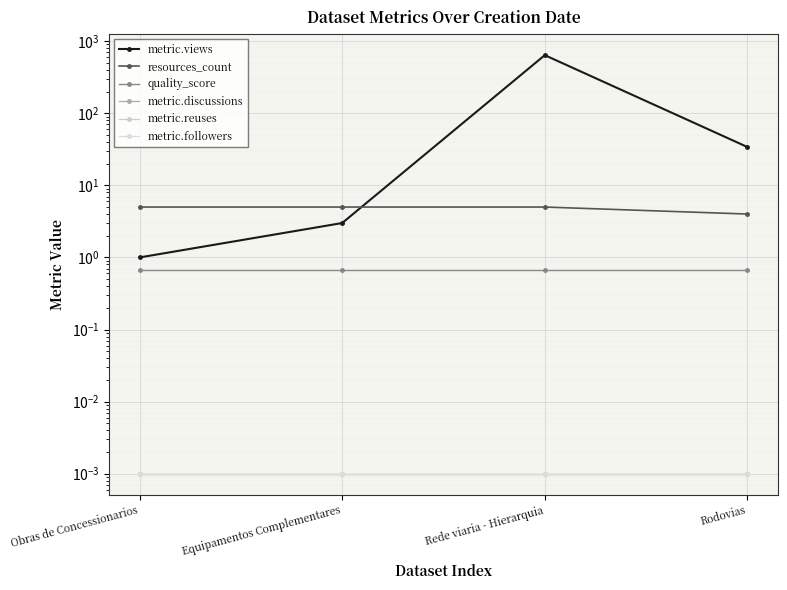

What is the sum of all metric.views values?

677.0